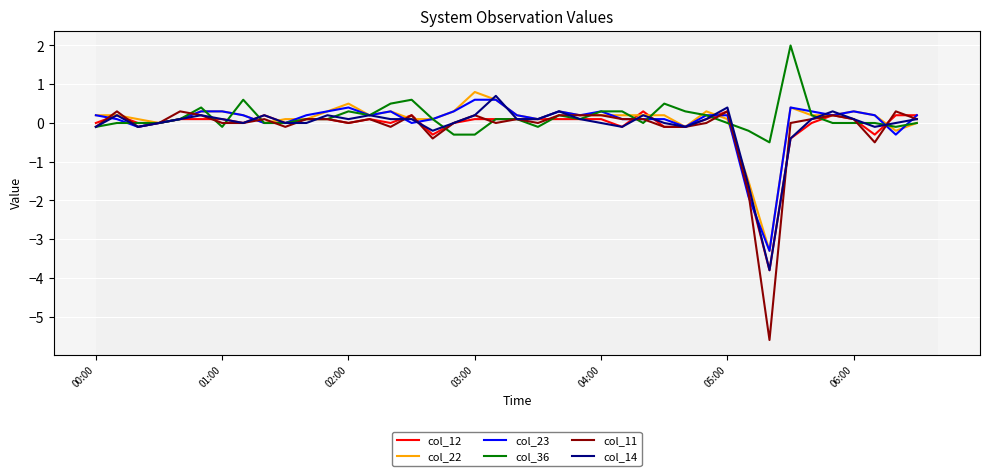

Which series has the largest range (max minus min)?

col_11